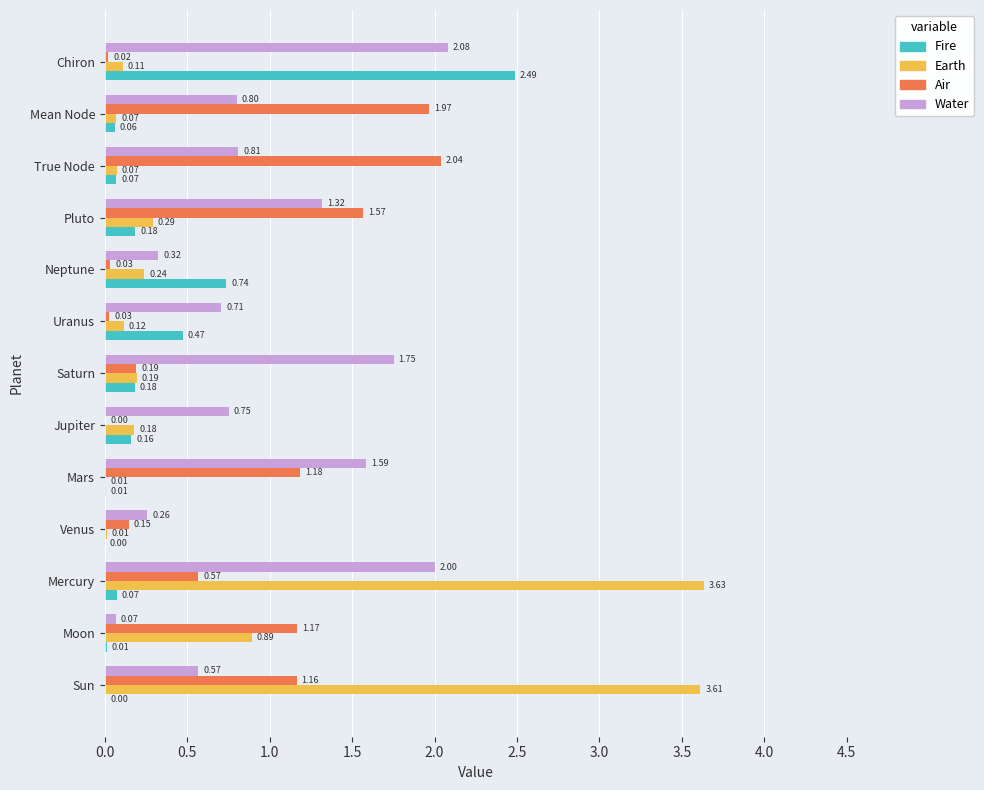

Between Jupiter and Saturn, which series saw the biggest shift?

Water